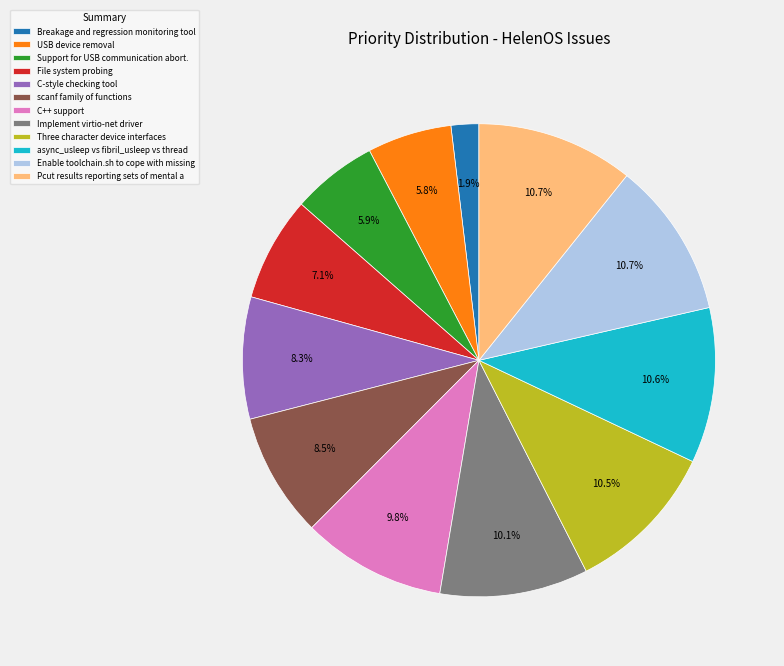

To the nearest percent, what is the difference between the largest and smallest slice percentages?

9%